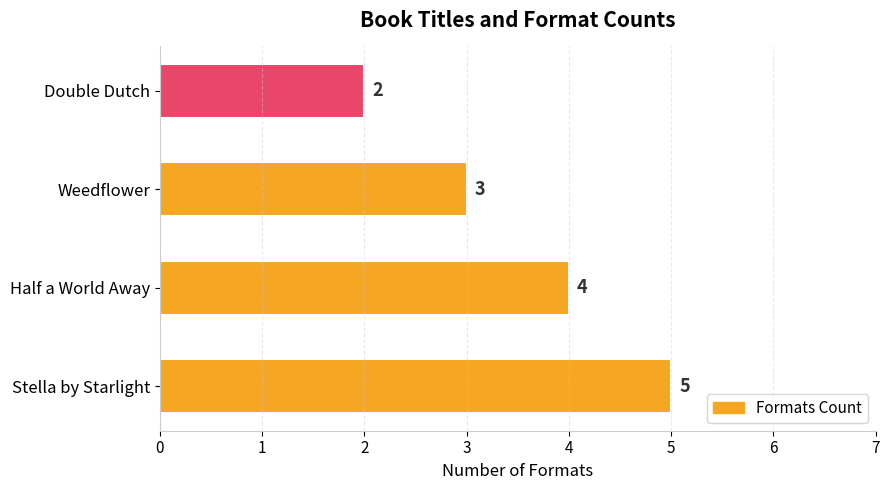

What is the difference between the second highest and second lowest values?

1